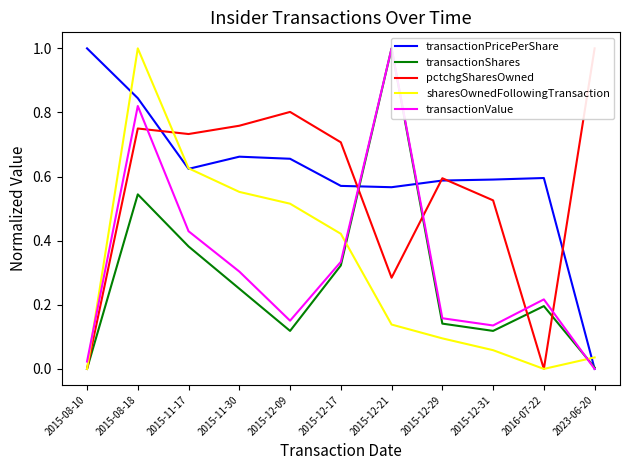

How many positive values does the transactionPricePerShare series have?

10